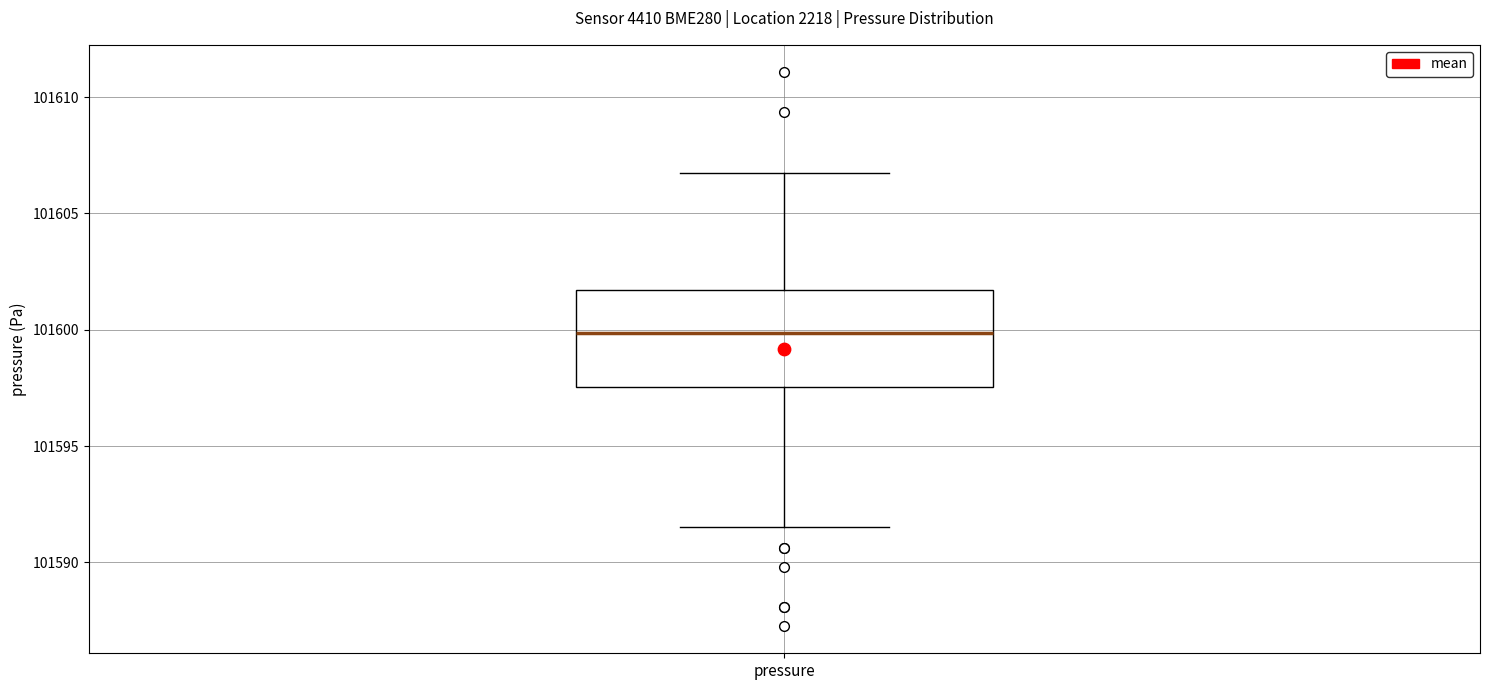

Read this box plot against the y-axis: the position of the median line, the range covered by the box, and the ends of both whiskers. The values are not printed on the chart, so give them approximately, as read against the axis.

median 101600.0, box 101597.5 to 101601.5, whiskers 101591.5 to 101607.0